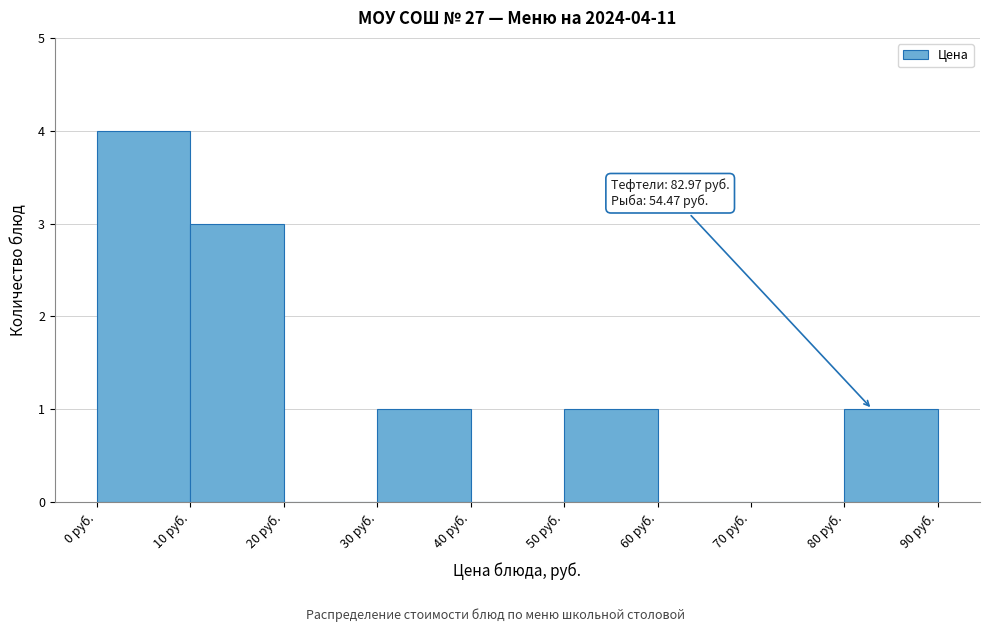

Which range on the x-axis has the tallest bar?

0 to 10